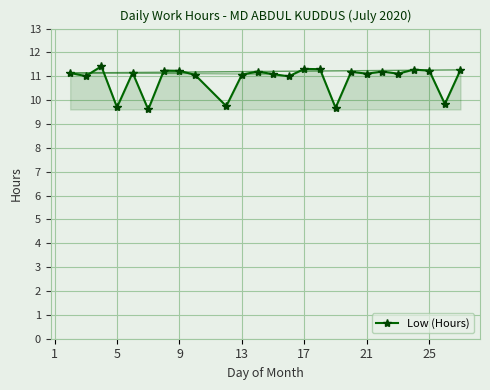

Is this an area chart (filled region under the line)?

No